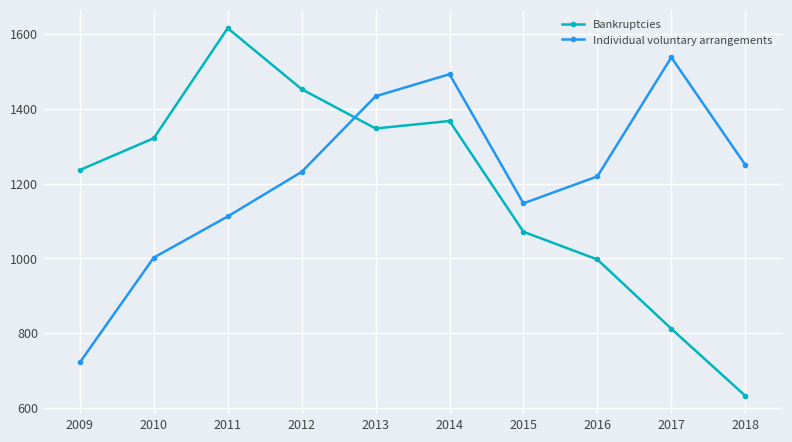

What is the difference between the Individual voluntary arrangements values at 2009 and 2014?

770